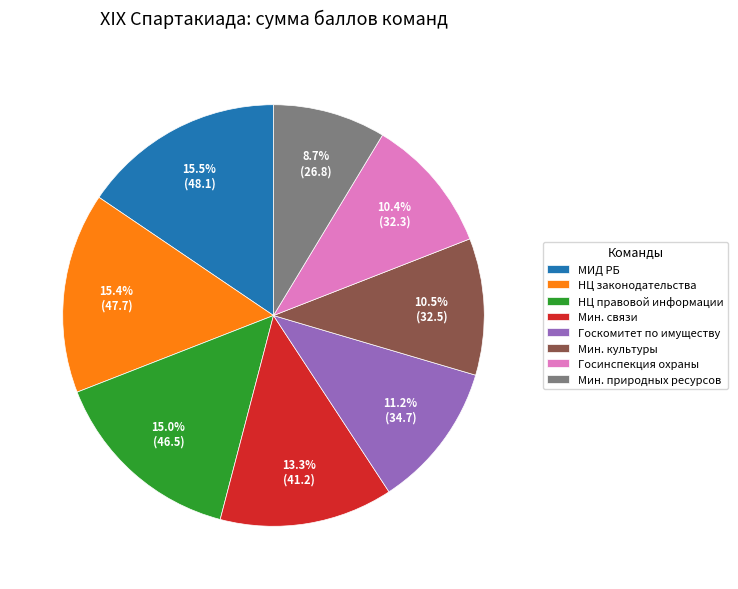

Does any single category account for the majority?

No